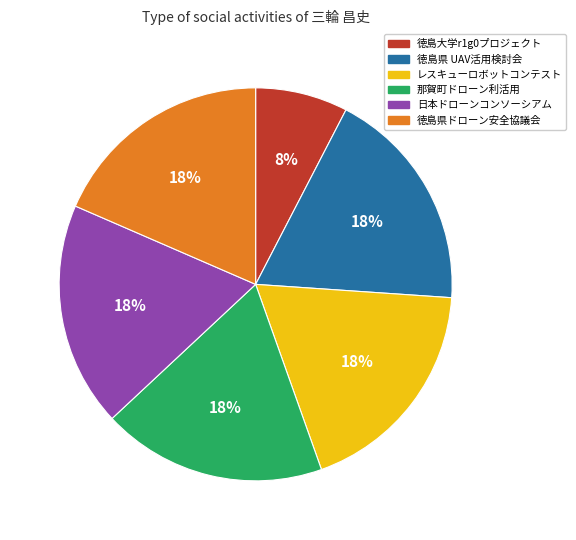

To the nearest percent, what portion does 那賀町ドローン利活用 represent?

18%